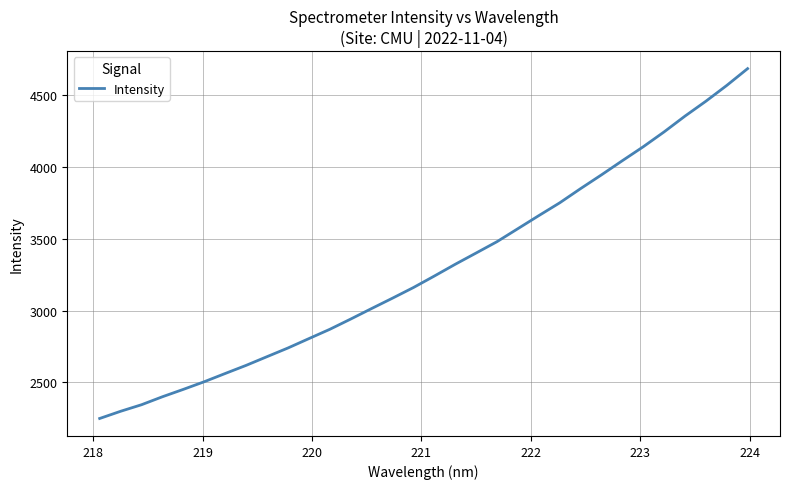

Is this an area chart (filled region under the line)?

No